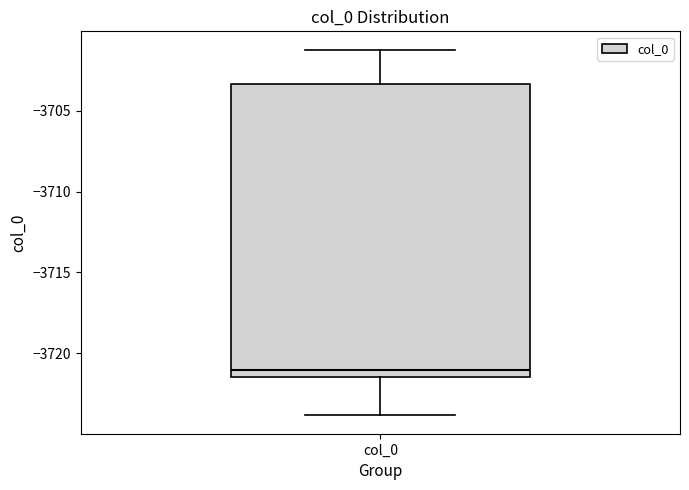

Where is the lower edge of the box for col_0 on the y-axis? The values are not printed on the chart, so give them approximately, as read against the axis.

-3721.5